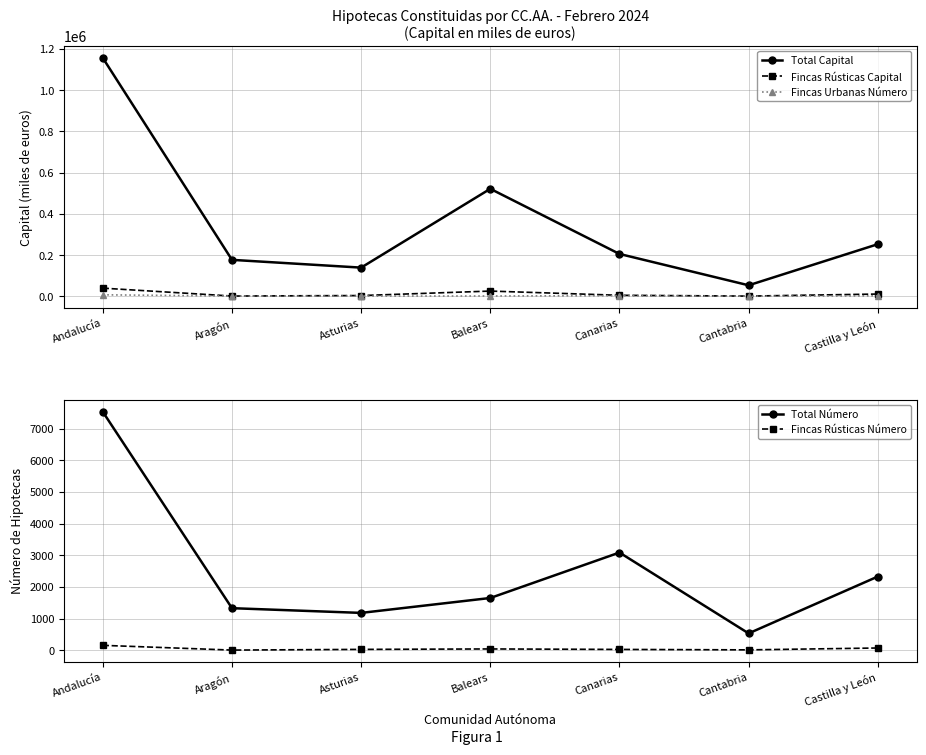

Is this an area chart (filled region under the line)?

No